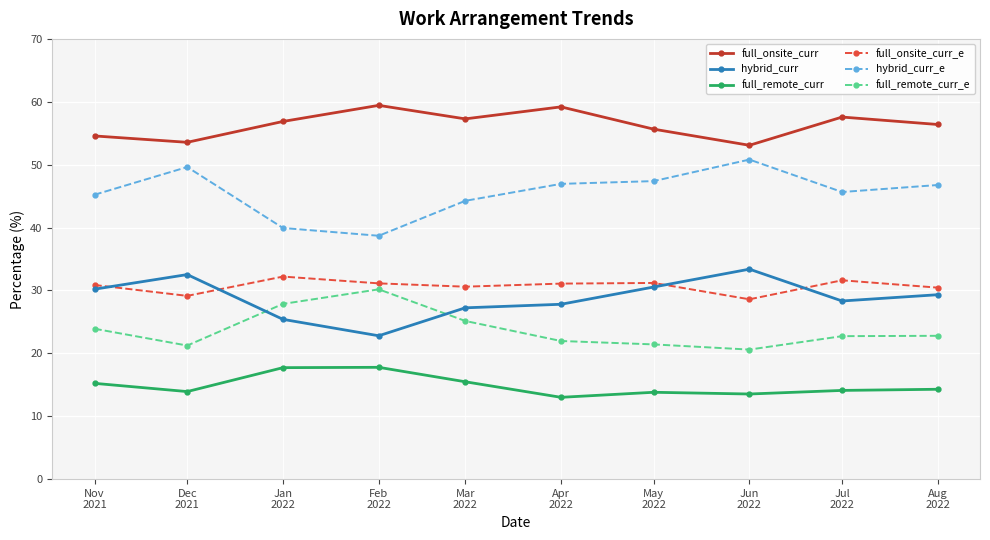

What is the minimum value for hybrid_curr?

22.8